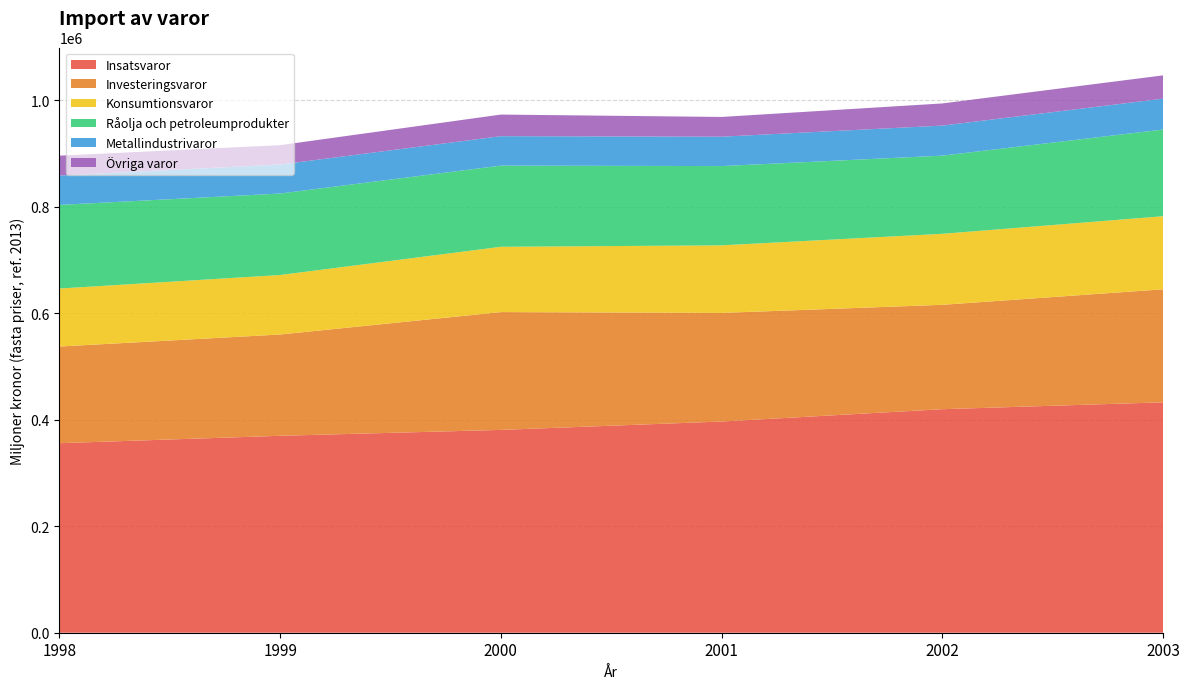

Reading left to right, list all the values displayed in this chart.

Insatsvaror: 355954.6	369847.8	380927.1	396654.2	419803.3	432729.2
Investeringsvaror: 181556.6	190260.0	221280.1	203997.1	196056.7	212270.7
Konsumtionsvaror: 108934.9	111720.4	122630.6	126900.1	133357.5	137241.8
Råolja och petroleumprodukter: 157050.7	153033.7	152478.7	148886.9	146814.5	162828.7
Metallindustrivaror: 55170.8	54470.2	55289.6	55175.8	56440.1	57961.3
Övriga varor: 37291.3	36368.3	40569.0	37096.7	41607.3	43766.7